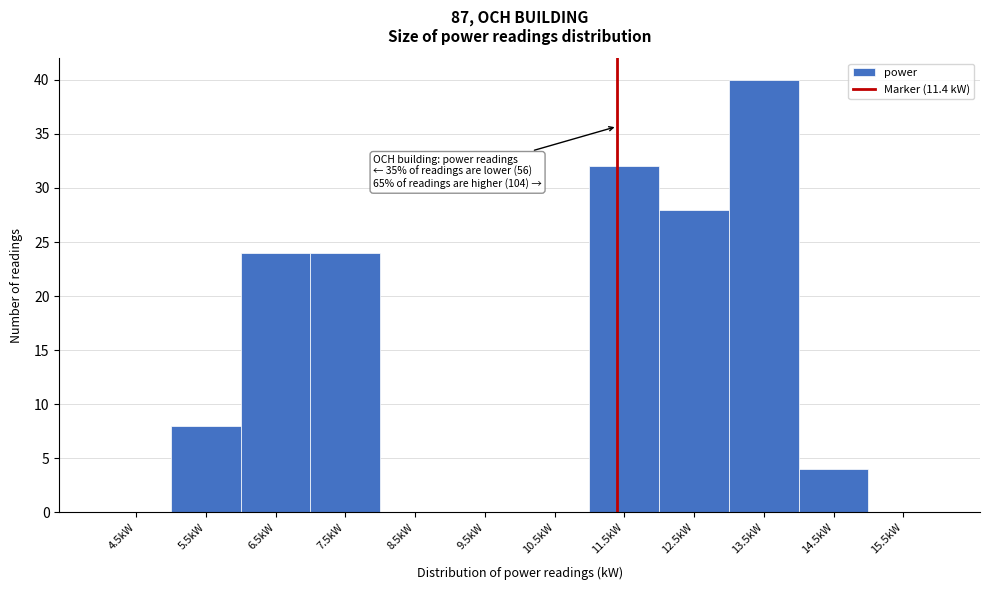

Over which range of the x-axis is the bar tallest?

13 to 14